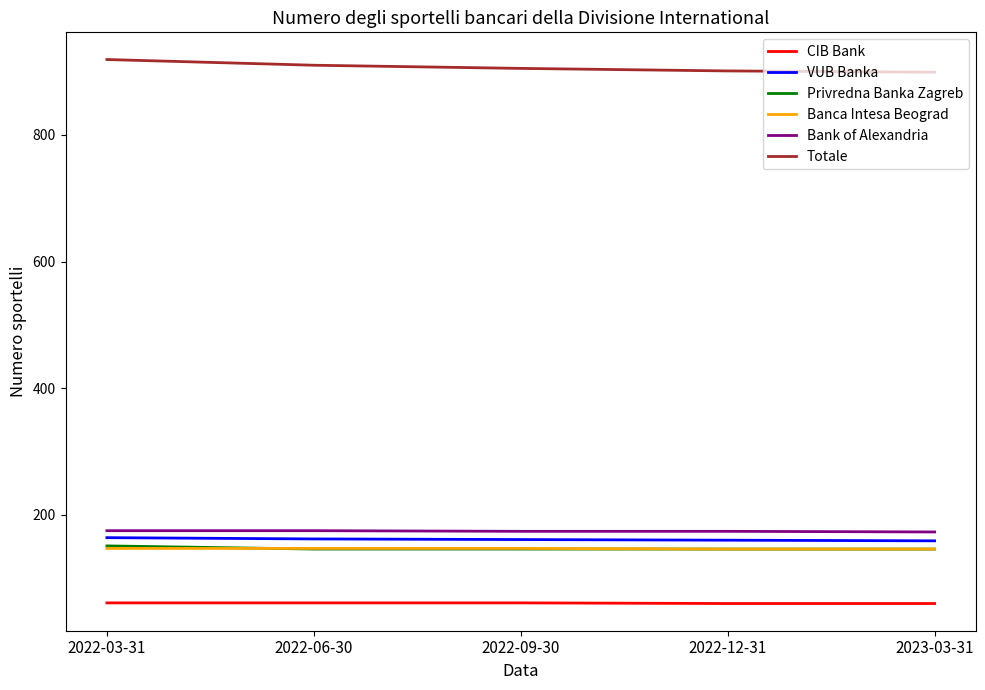

What is the sum of the CIB Bank values at 2022-09-30 and 2022-03-31?

122